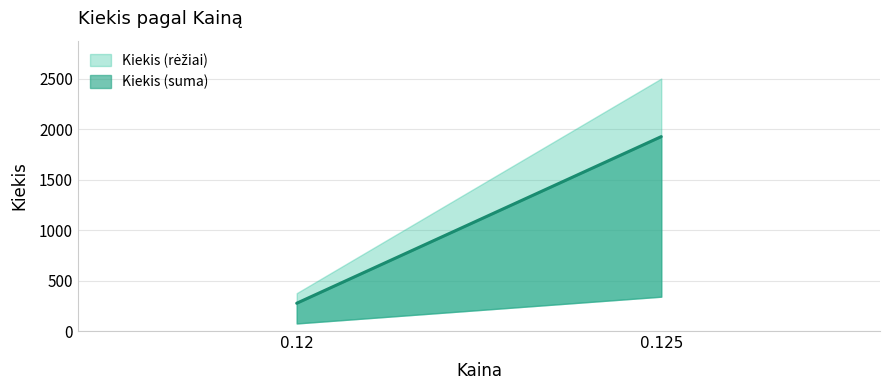

Does the chart display data point markers on the line(s)?

No